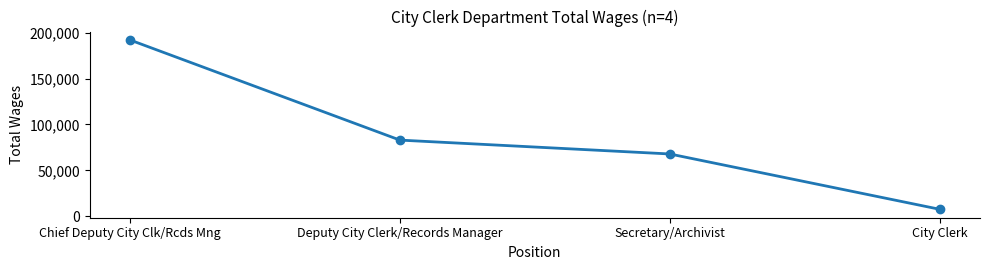

What is the label of the 1st point from the left?

Chief Deputy City Clk/Rcds Mng